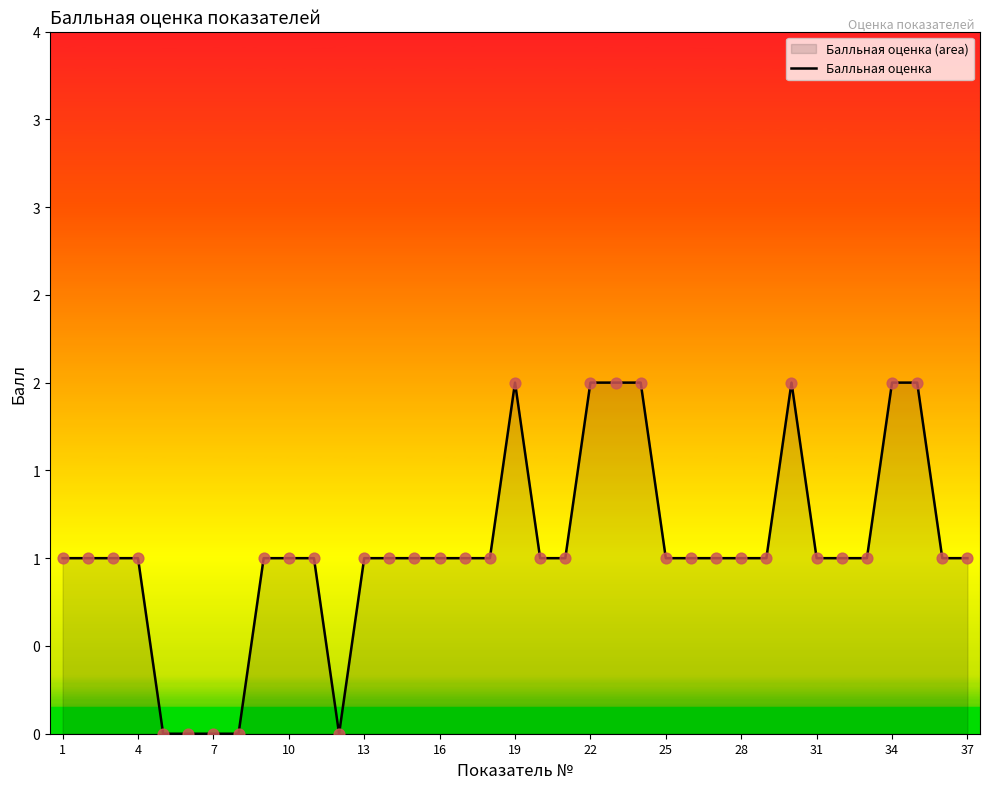

Approximately how many times larger is the value at 13 compared to 36?

1.0